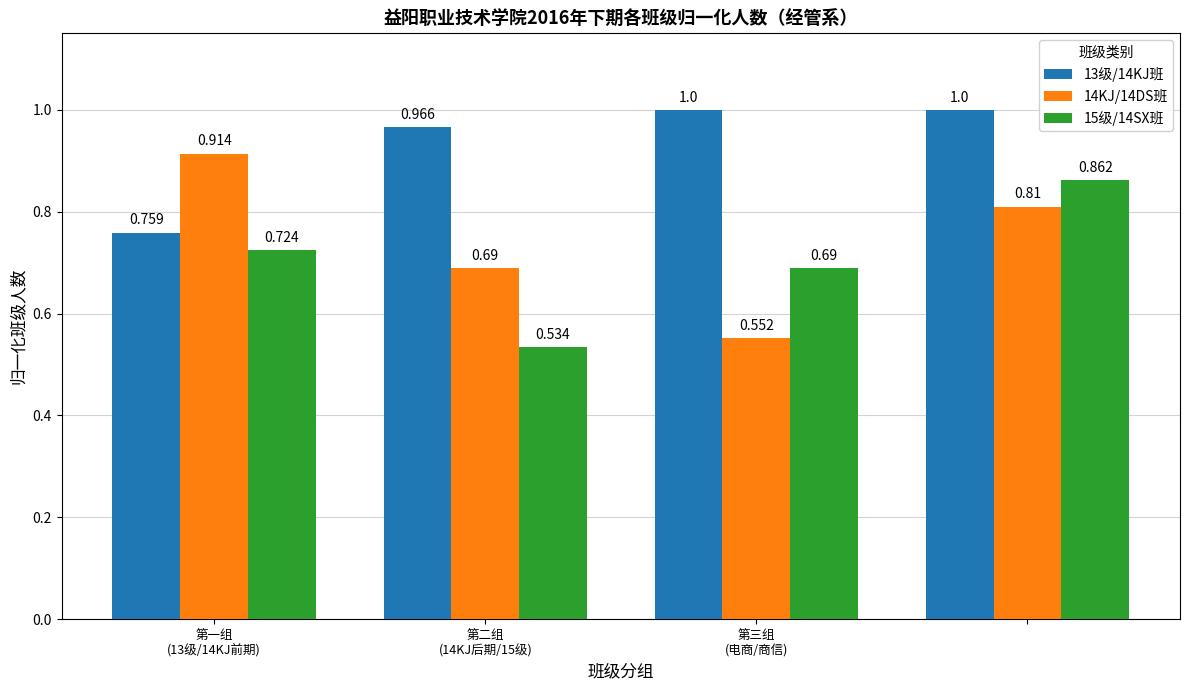

Are the bars horizontal?

No